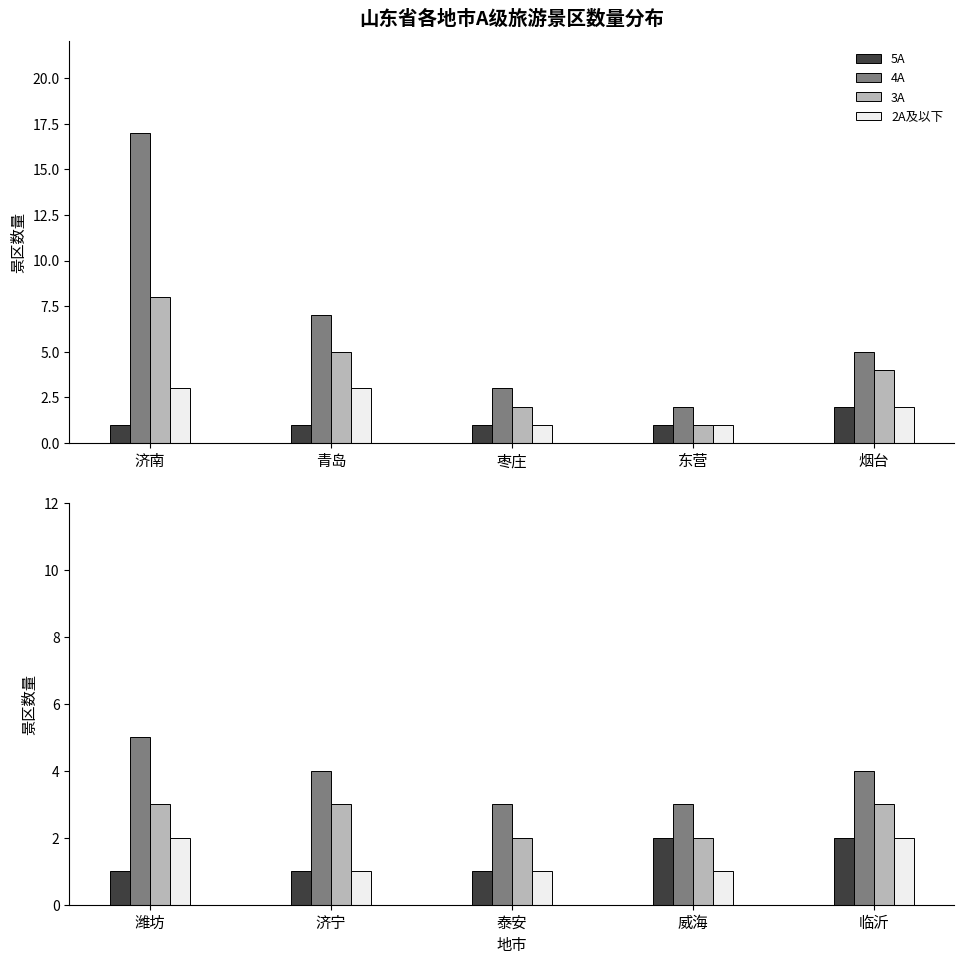

What is the label of the 4th bar from the right?

济宁